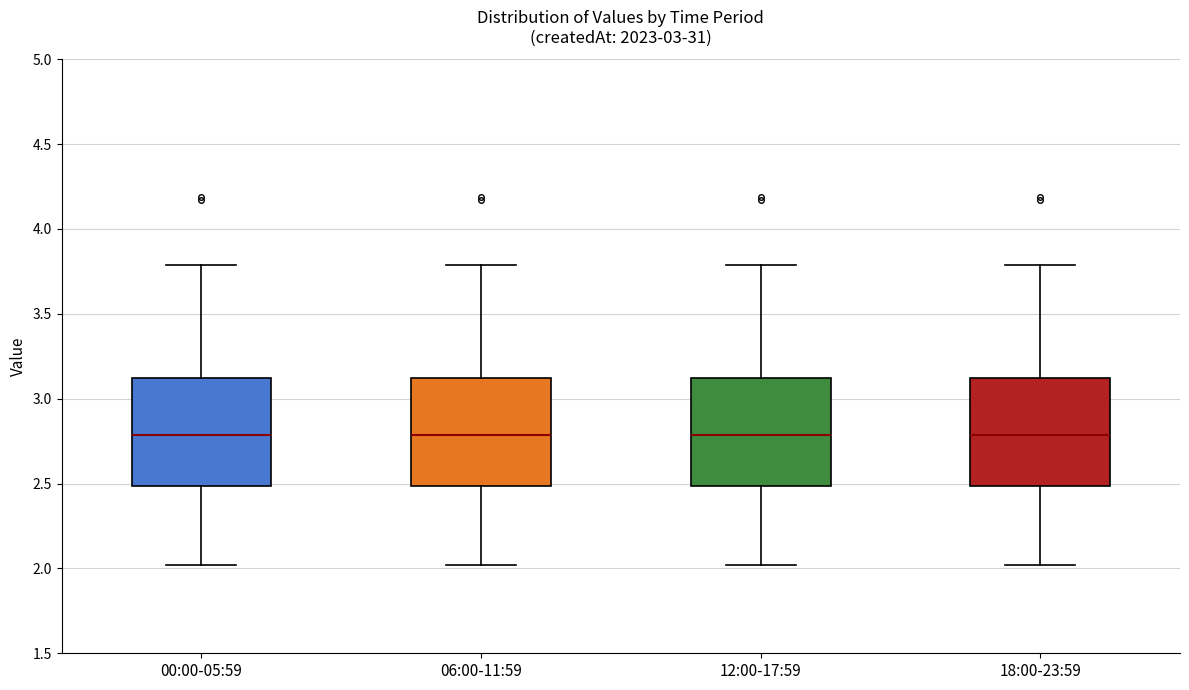

Reading left to right, transcribe this box plot: for each box, give where its median line is, the range the box spans, and where its two whiskers end, as read against the y-axis. The values are not printed on the chart, so give them approximately, as read against the axis.

00:00-05:59: median 2.8, box 2.5 to 3.1, whiskers 2.0 to 3.8
06:00-11:59: median 2.8, box 2.5 to 3.1, whiskers 2.0 to 3.8
12:00-17:59: median 2.8, box 2.5 to 3.1, whiskers 2.0 to 3.8
18:00-23:59: median 2.8, box 2.5 to 3.1, whiskers 2.0 to 3.8